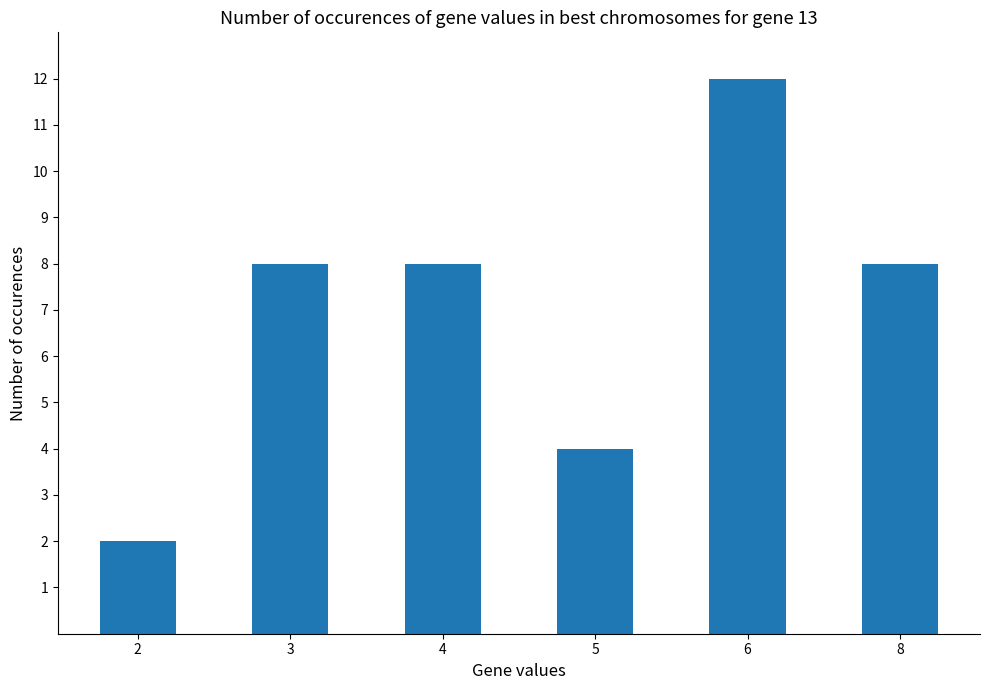

What is the difference between the second highest and minimum values?

6